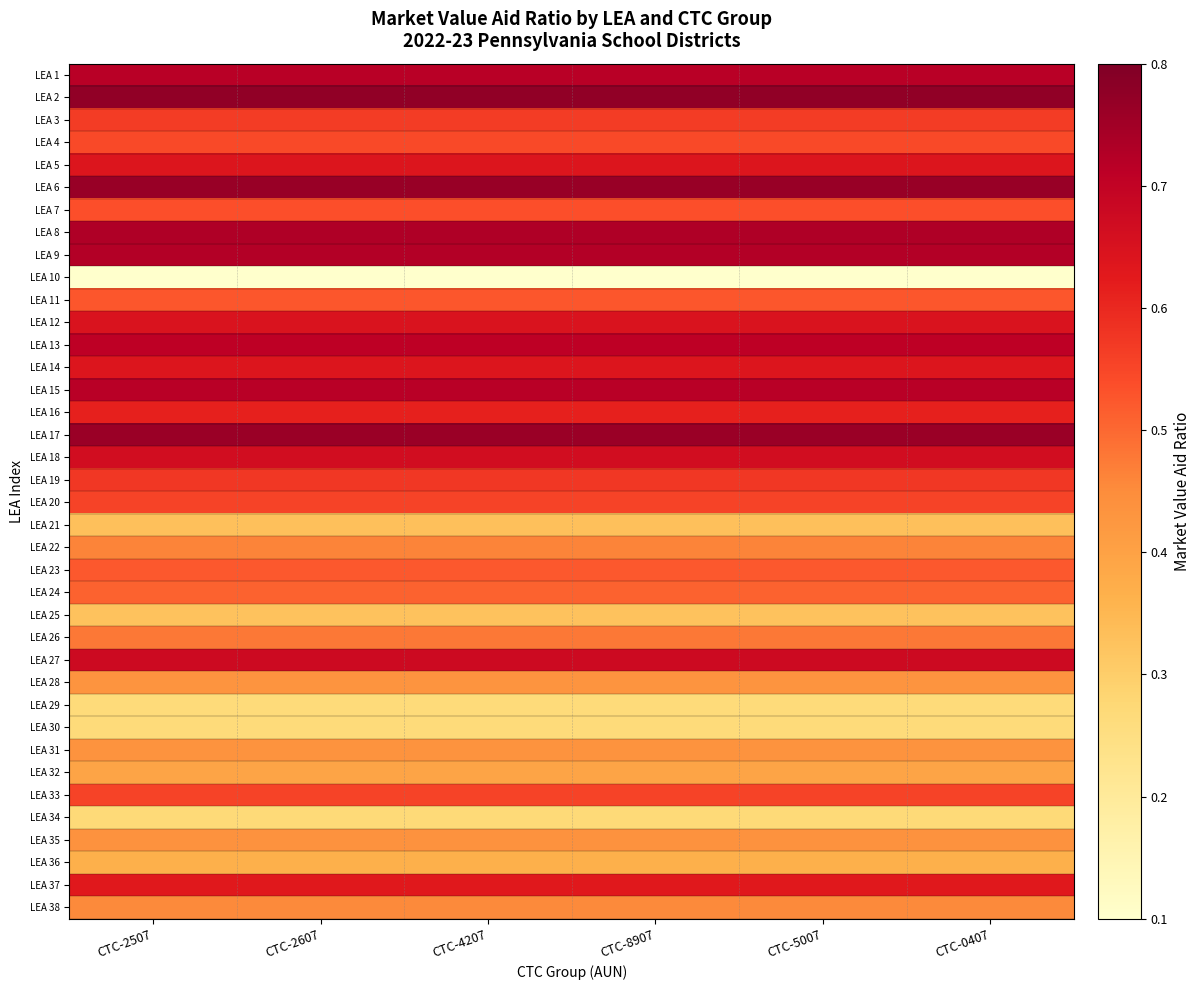

Which category has the lowest value across all series?

CTC-2507